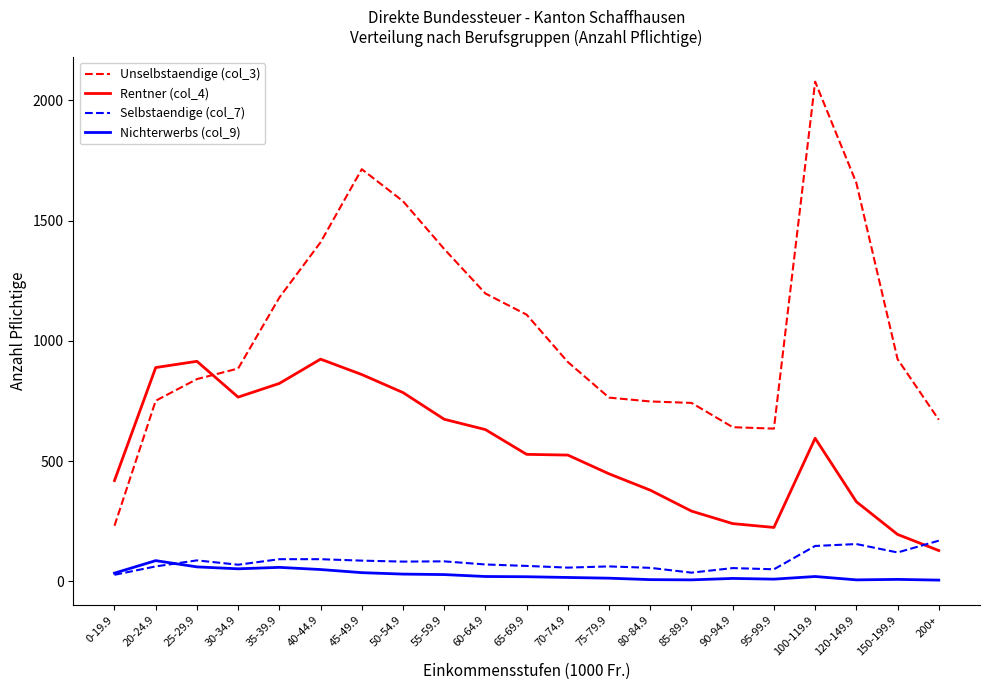

What is the maximum value shown in the chart?

2078